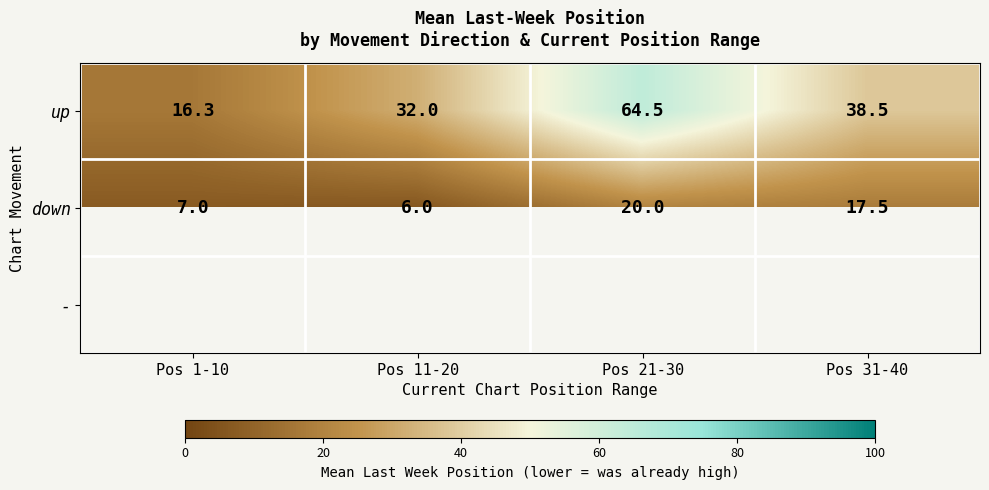

Which label corresponds to the smallest value in the chart?

Pos 11-20